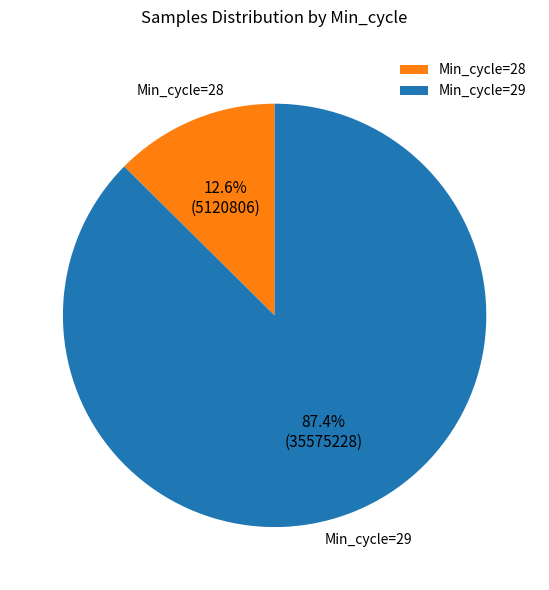

Is there any slice that represents more than half of the pie?

Yes